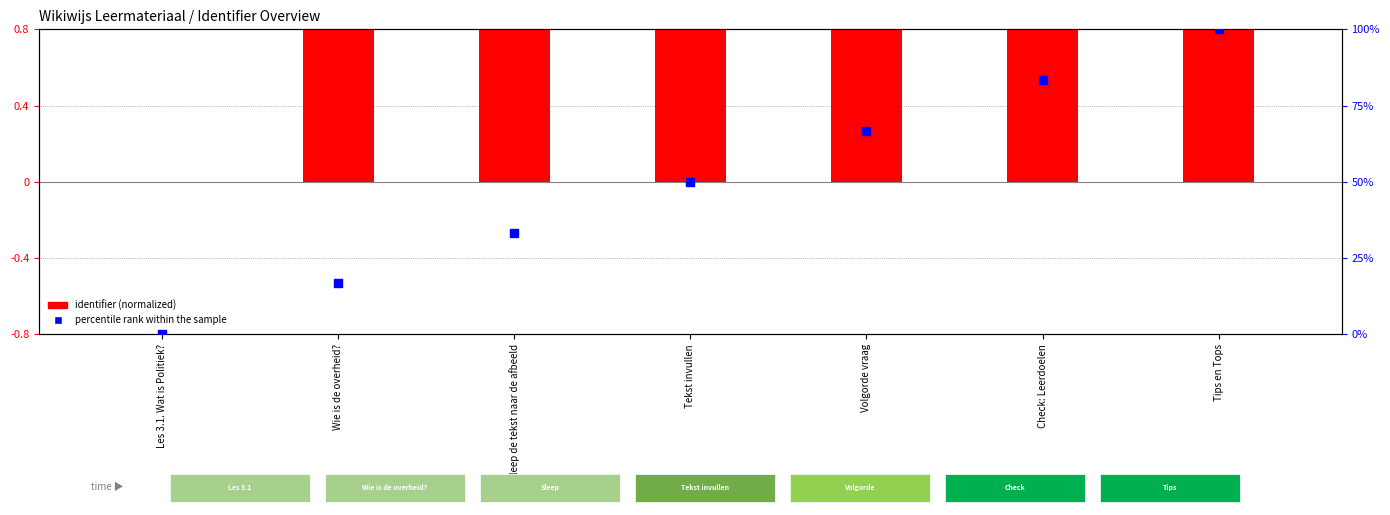

At how many categories does at least one series exceed 20?

5